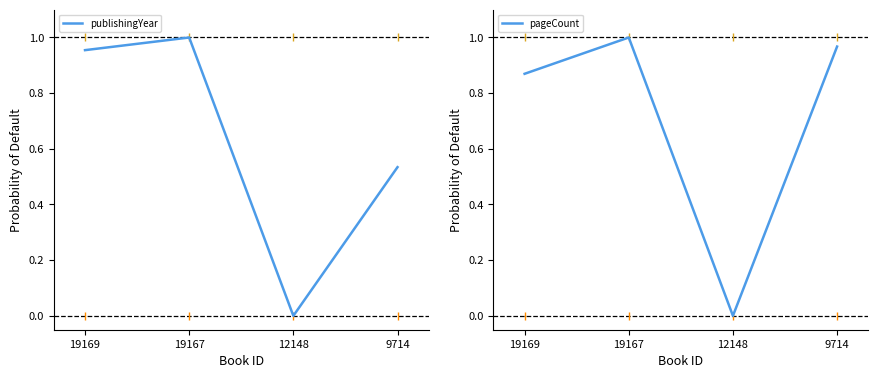

Which series changed the most between 19167 and 9714?

publishingYear